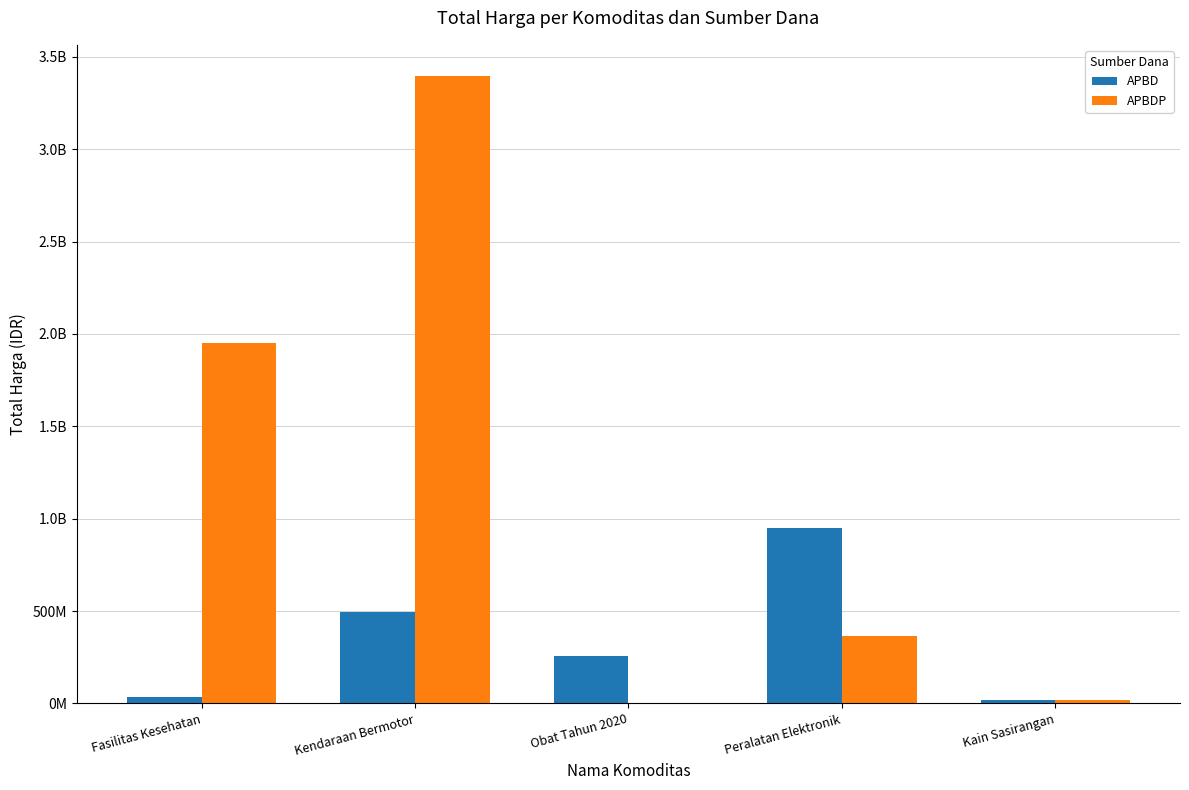

What are all the series names shown in the legend?

APBD, APBDP